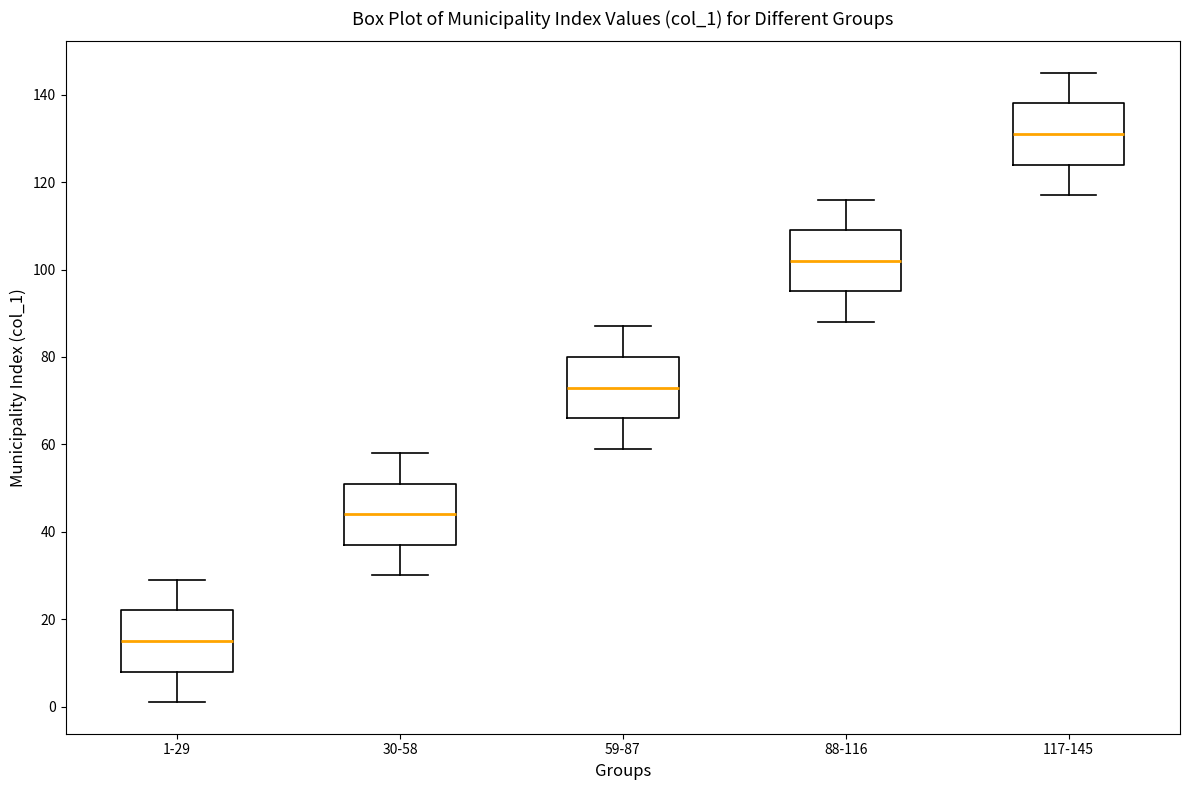

Which box has the lowest median line?

1-29